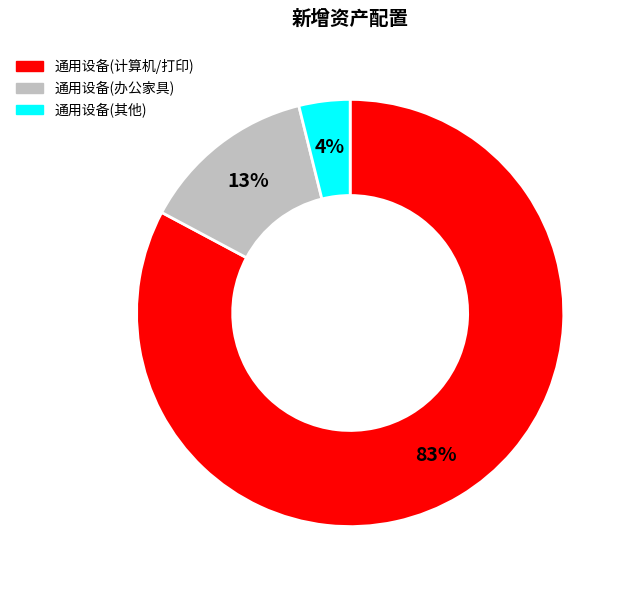

Does any single category account for the majority?

Yes